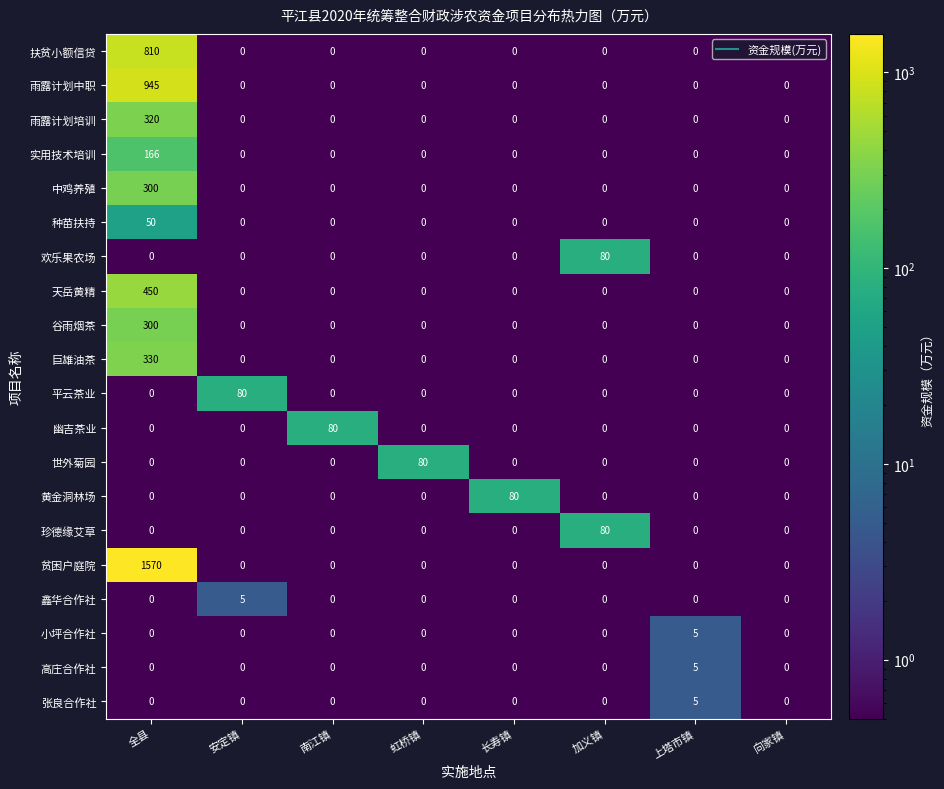

At which category is the sum across all series the highest?

全县